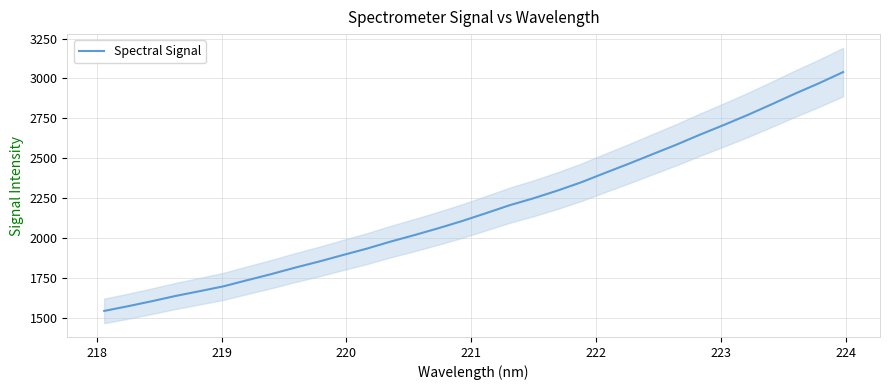

Reading right to left, transcribe all the data shown in this chart.

3039.6	2970.5	2905.6	2837.6	2771.2	2708.5	2647.8	2584.5	2524.9	2464.8	2407.1	2348.3	2296.1	2248.1	2204.7	2154.4	2105.3	2059.9	2017.2	1976.3	1932.1	1892.2	1851.4	1813.3	1772.7	1734.8	1696.2	1665.8	1636.1	1602.9	1571.5	1541.9